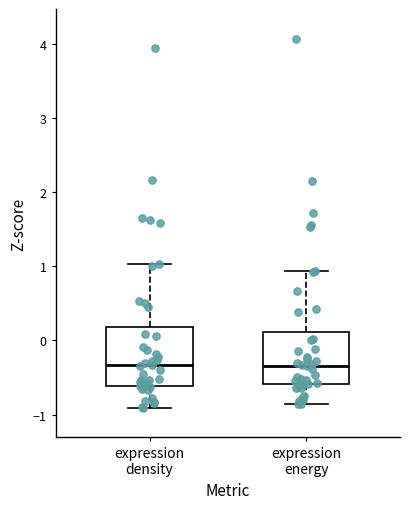

Reading left to right, transcribe this box plot: for each box, give where its median line is, the range the box spans, and where its two whiskers end, as read against the y-axis. The values are not printed on the chart, so give them approximately, as read against the axis.

expression density: median -0.3, box -0.6 to 0.2, whiskers -0.9 to 1.0
expression energy: median -0.3, box -0.6 to 0.1, whiskers -0.9 to 0.9